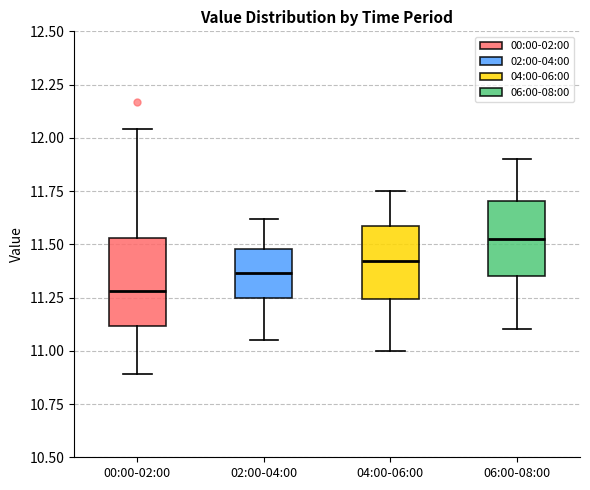

Where is the lower edge of the box for 00:00-02:00 on the y-axis? The values are not printed on the chart, so give them approximately, as read against the axis.

11.10